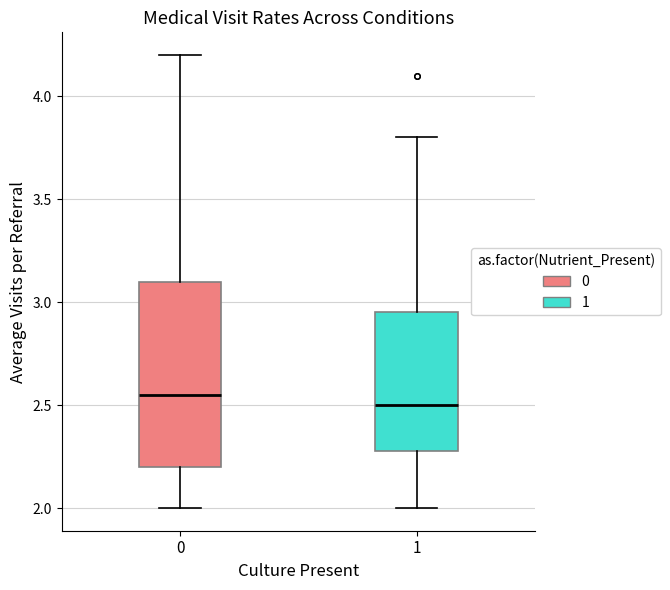

Which box is the tallest, from its lower edge to its upper edge?

0